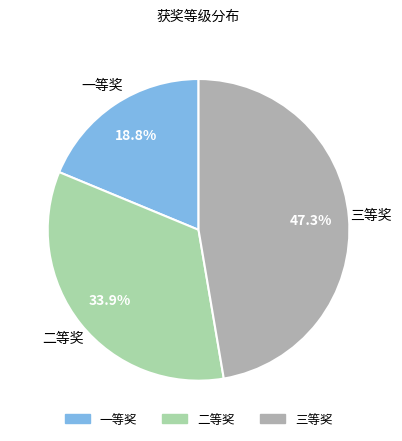

The 二等奖 slice represents 21% of the pie. True or false?

False